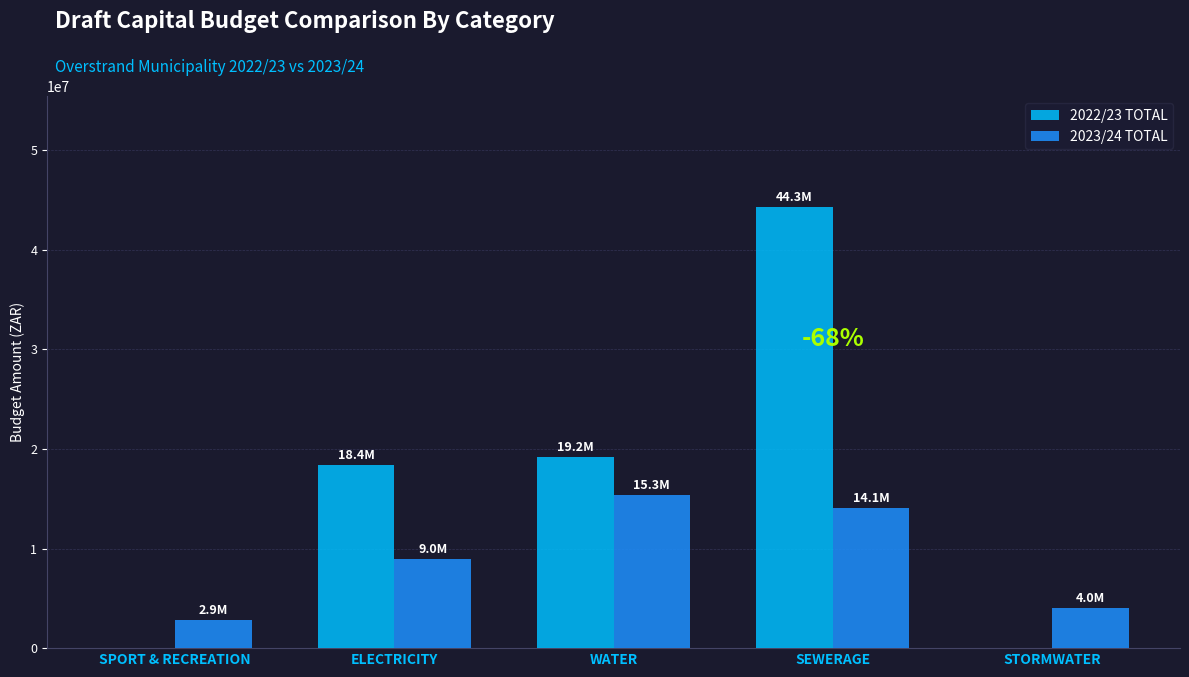

Between ELECTRICITY and STORMWATER, which series saw the biggest shift?

2022/23 TOTAL